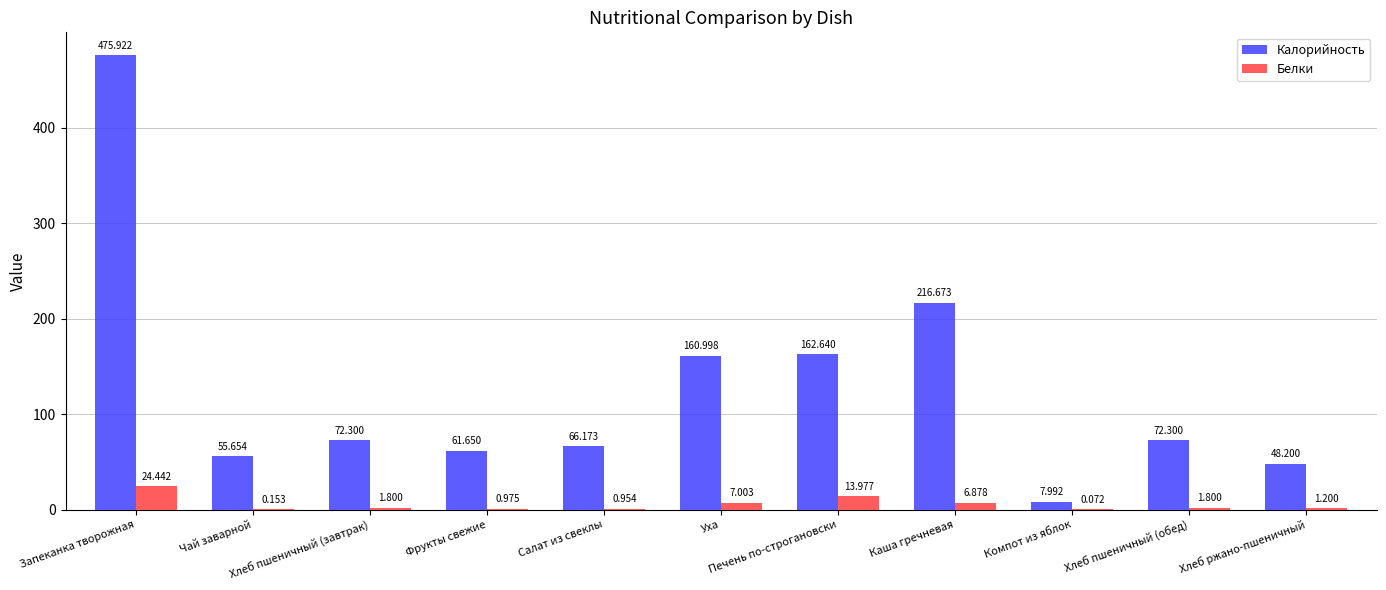

True or false: Белки has a value of 14.0 at Печень по-строгановски.

True